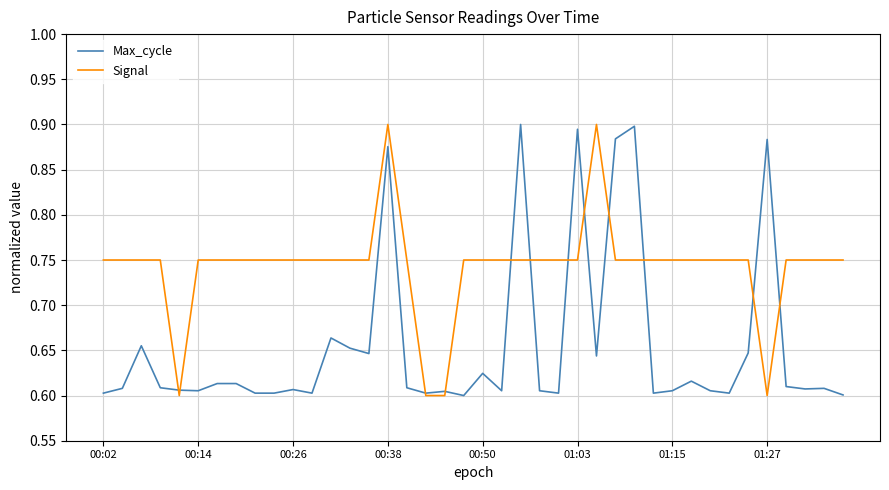

How many intersections are there between Max_cycle and Signal?

12